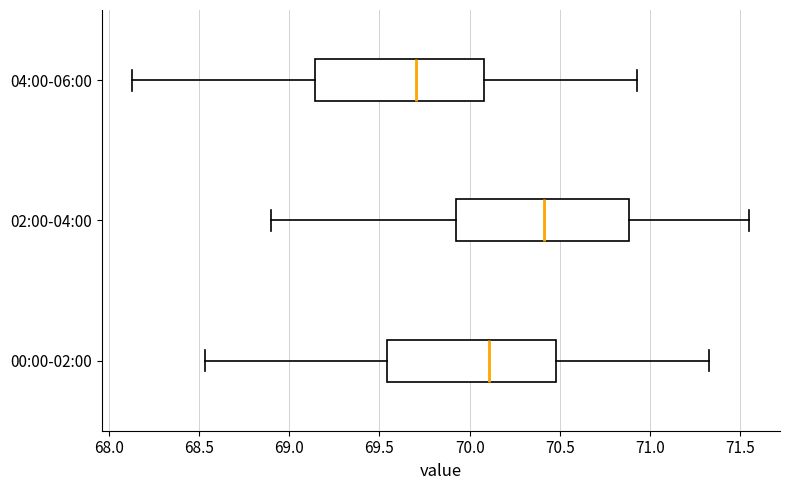

Which box has the furthest to the right median line?

02:00-04:00